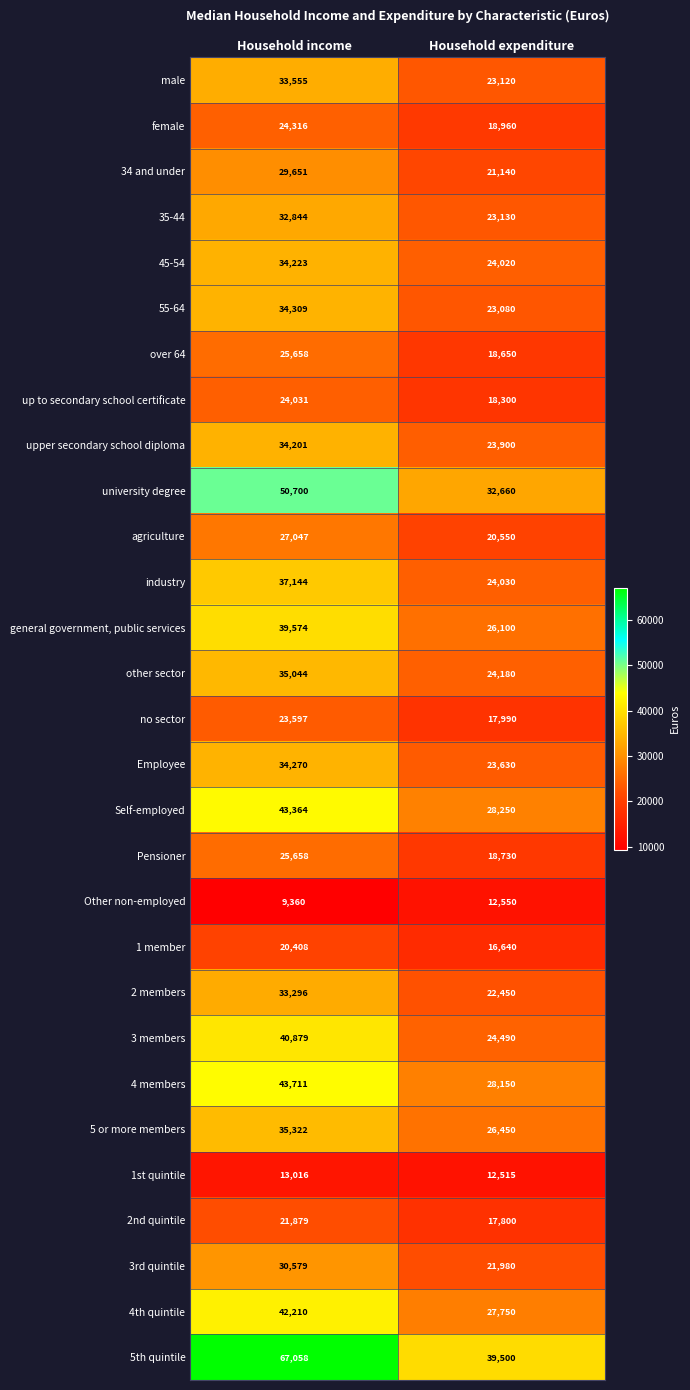

List the labels in order of 35-44 value, smallest first.

Household expenditure, Household income